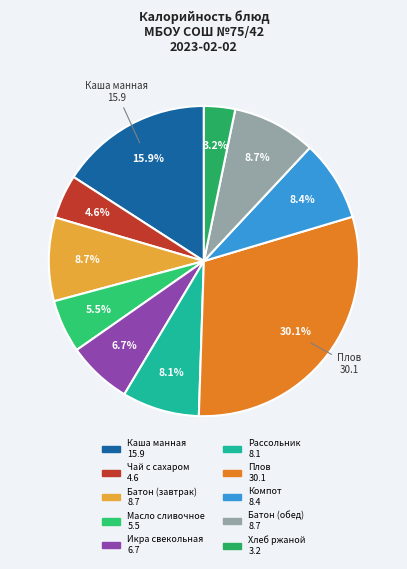

How many slices are in this pie chart?

10